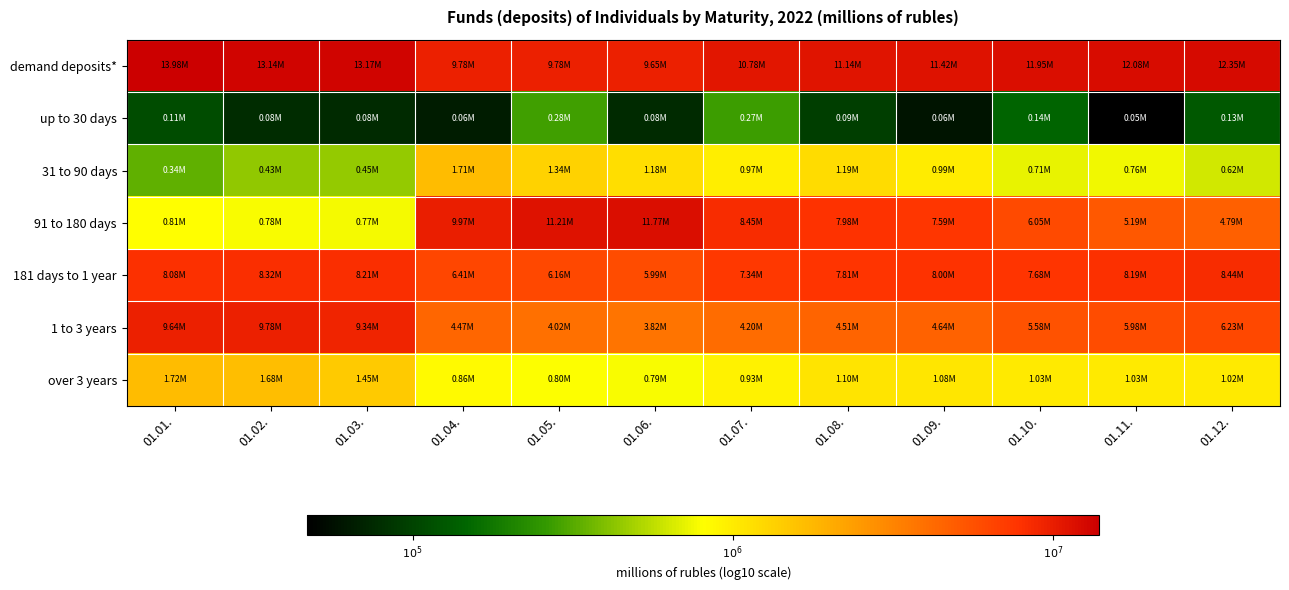

At 01.02., list the series in order from smallest to largest.

up to 30 days, 31 to 90 days, 91 to 180 days, over 3 years, 181 days to 1 year, 1 to 3 years, demand deposits*